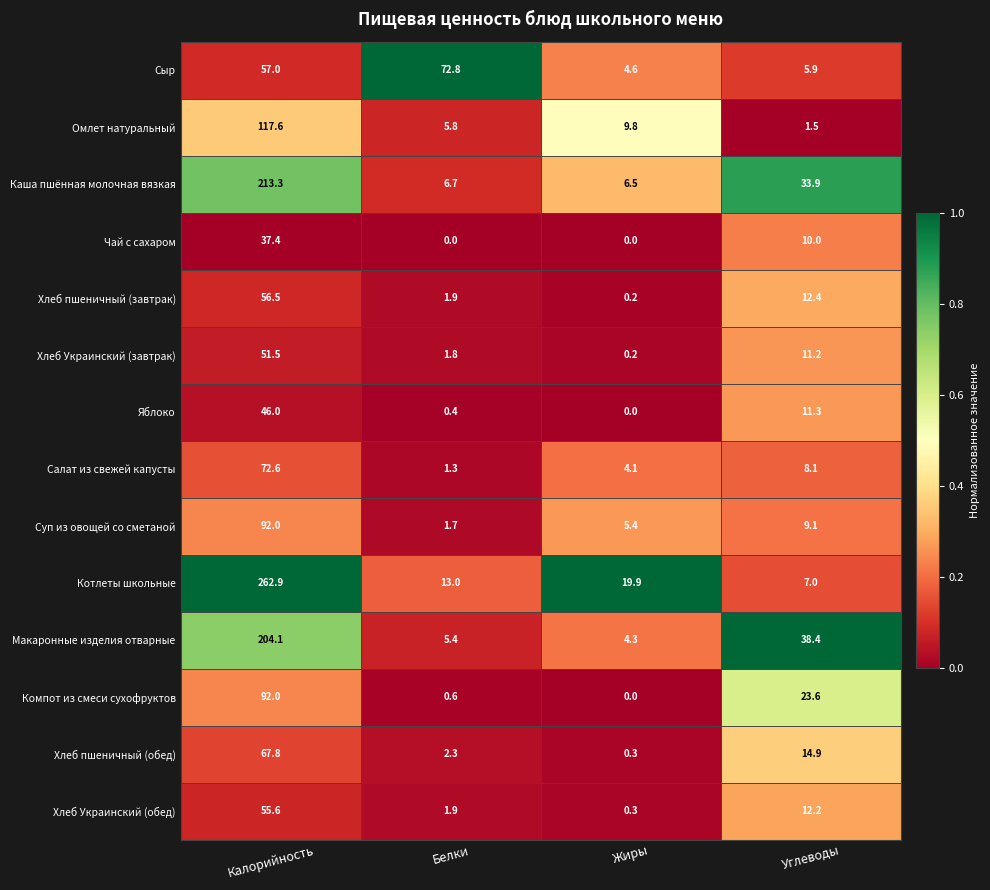

What is the sum of the Хлеб Украинский (завтрак) values at Жиры and Углеводы?

11.4